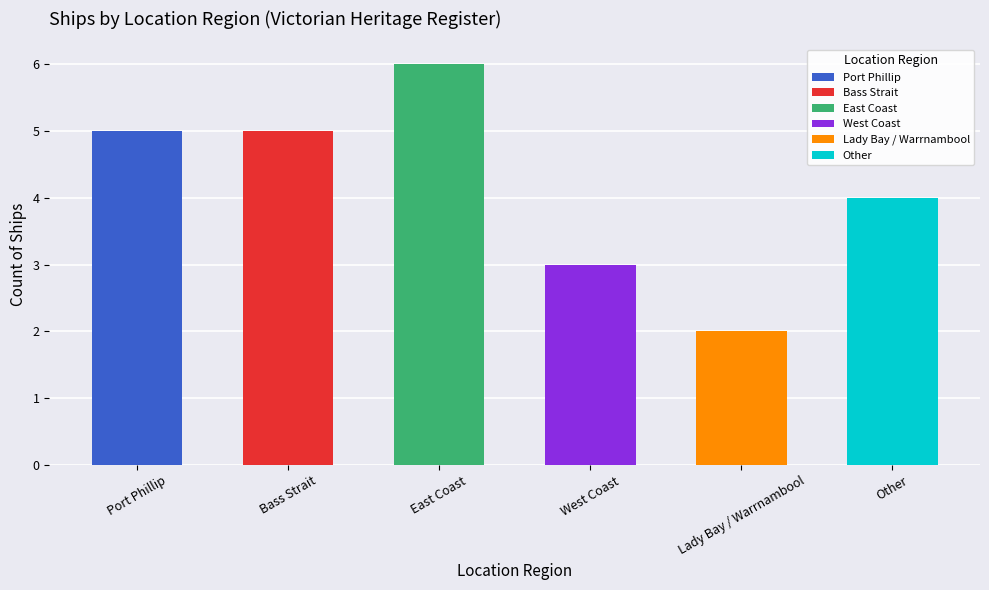

How many bars are there in total?

6